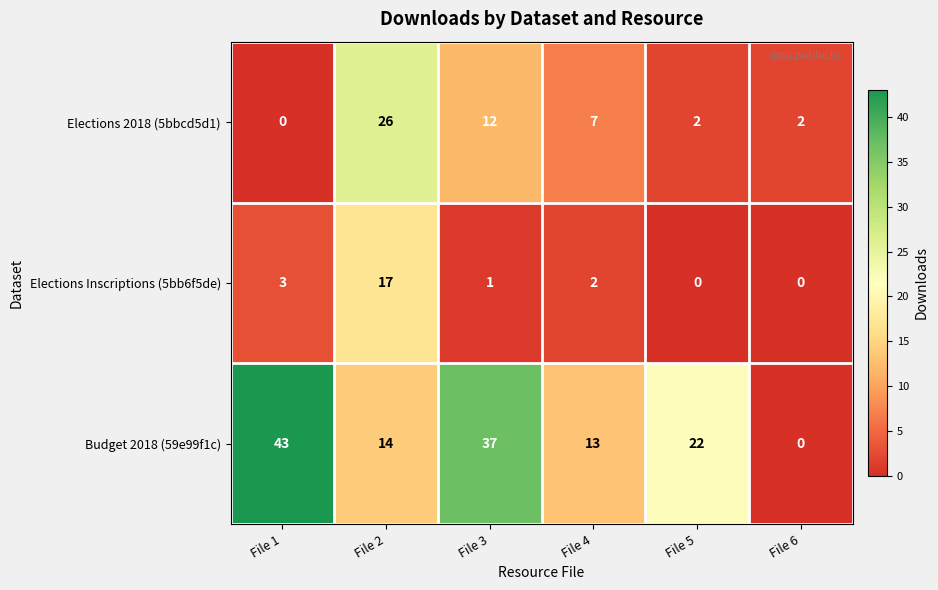

What is the highest value of the Budget 2018 (59e99f1c) series?

43